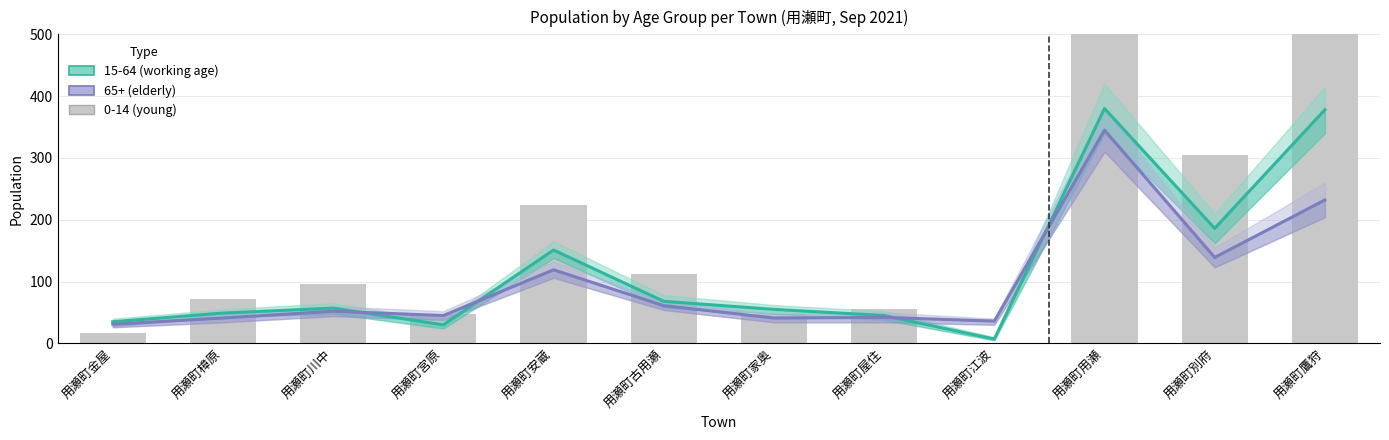

Is it true that 0-14 (young) equals 23 at 用瀬町家奥?

False